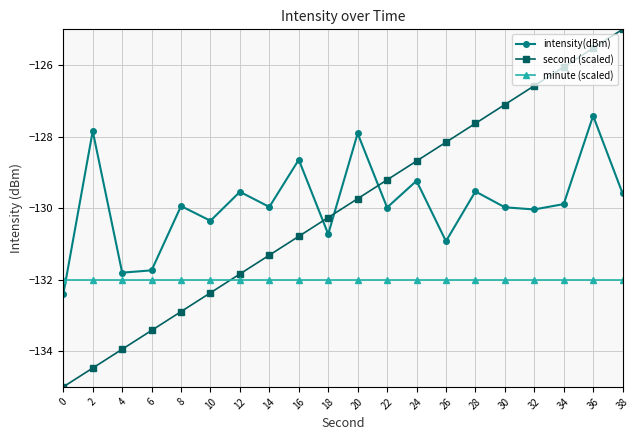

What are all the series names shown in the legend?

intensity(dBm), second (scaled), minute (scaled)